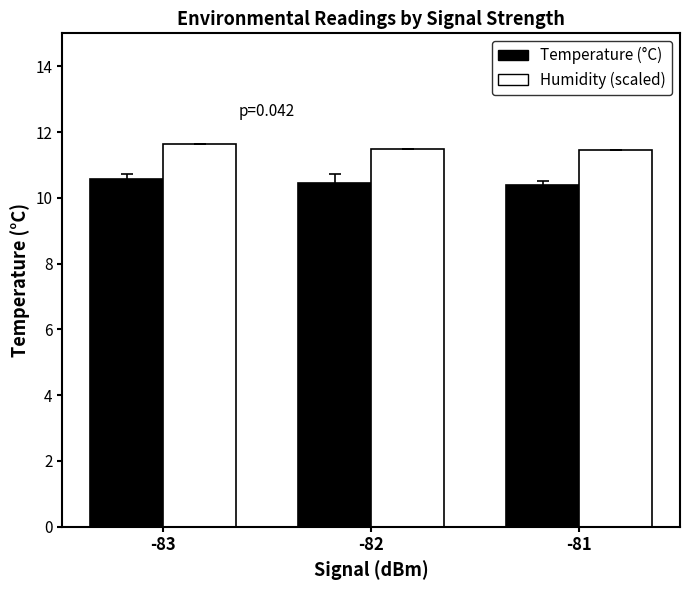

What is the value of the Humidity (scaled) bar at the 3rd from the left?

11.4